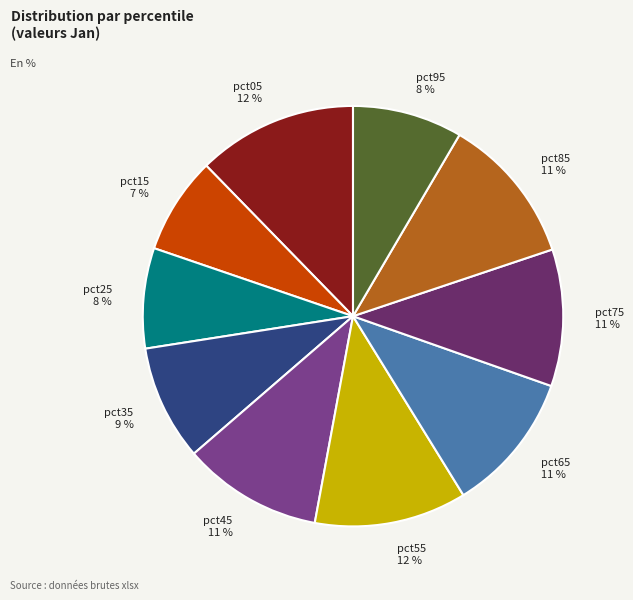

What percentage is the pct35 slice, to the nearest percent?

9%